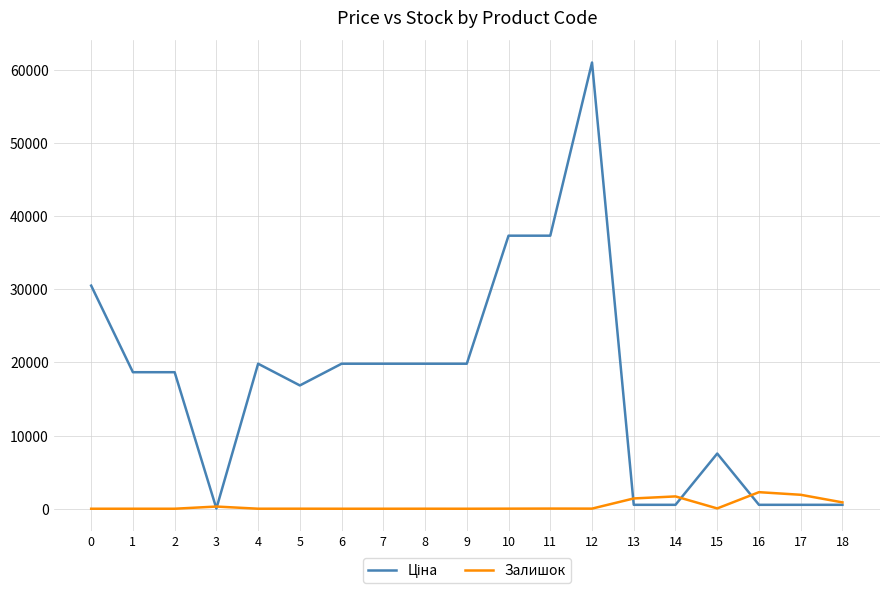

How many lines are shown in the chart?

2